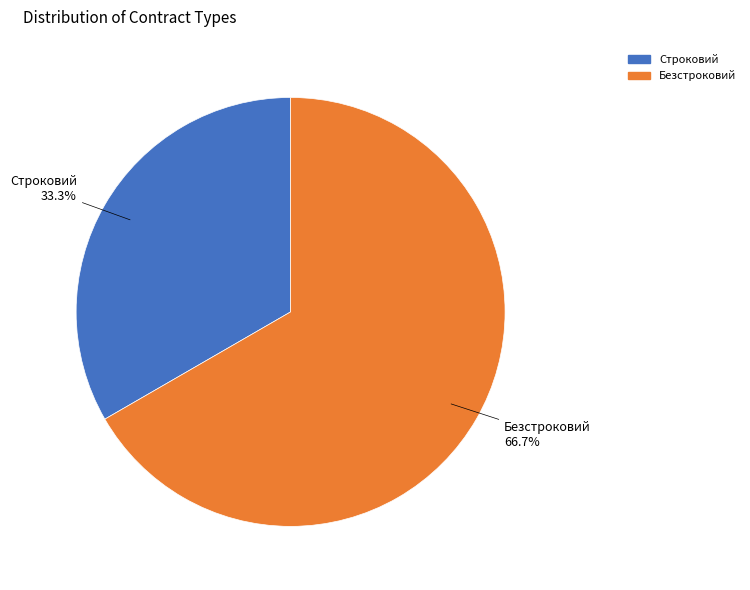

Rank the categories by value from lowest to highest.

Строковий, Безстроковий